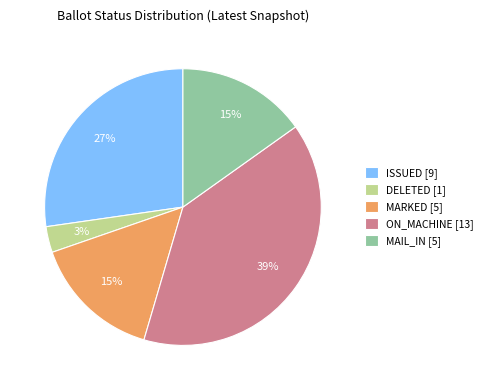

Is it true that ISSUED [9] is 27% of the pie?

True